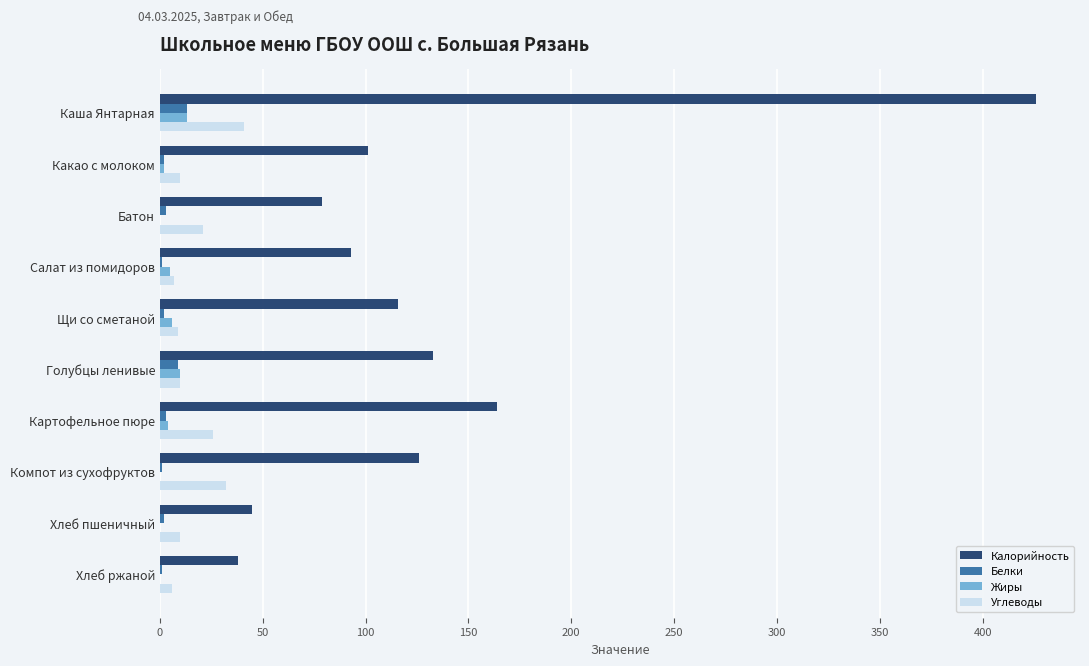

The value of Жиры at Компот из сухофруктов is 0. True or false?

True